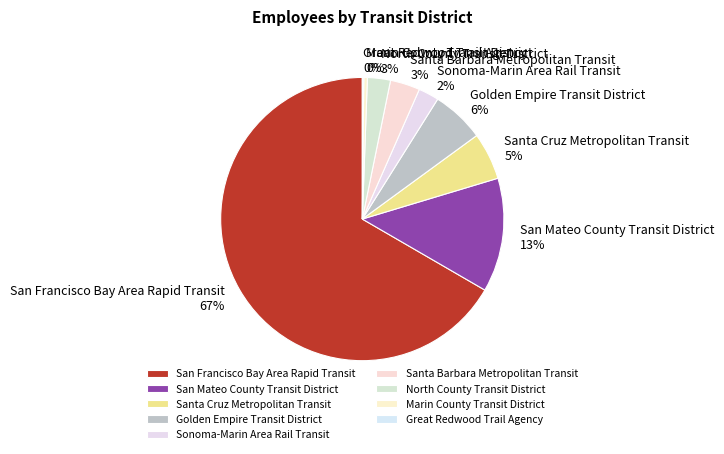

What percentage is the San Mateo County Transit District slice, to the nearest percent?

13%